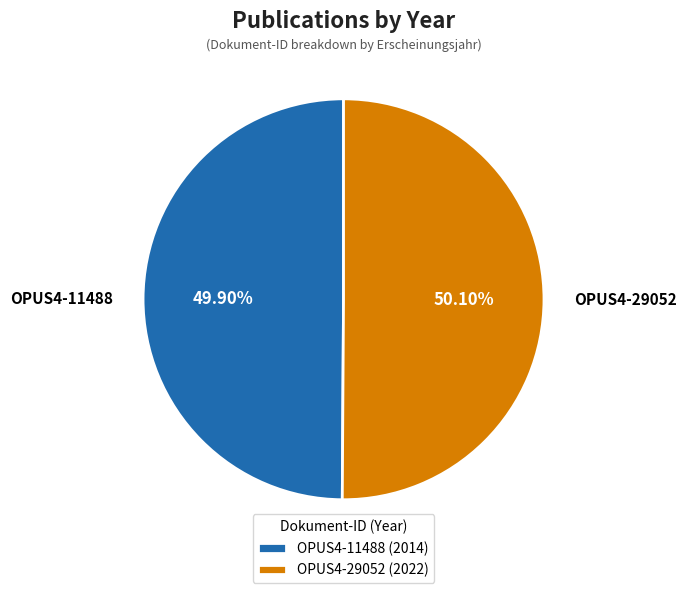

To the nearest percent, what portion does OPUS4-29052 represent?

50%